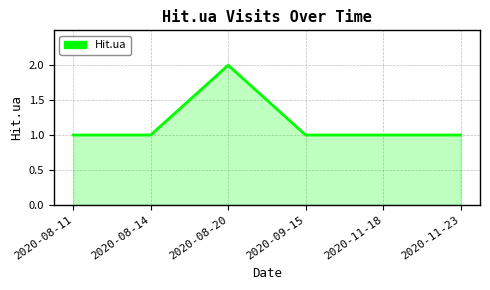

Reading left to right, extract all data points from this chart.

2020-08-11=1	2020-08-14=1	2020-08-20=2	2020-09-15=1	2020-11-18=1	2020-11-23=1